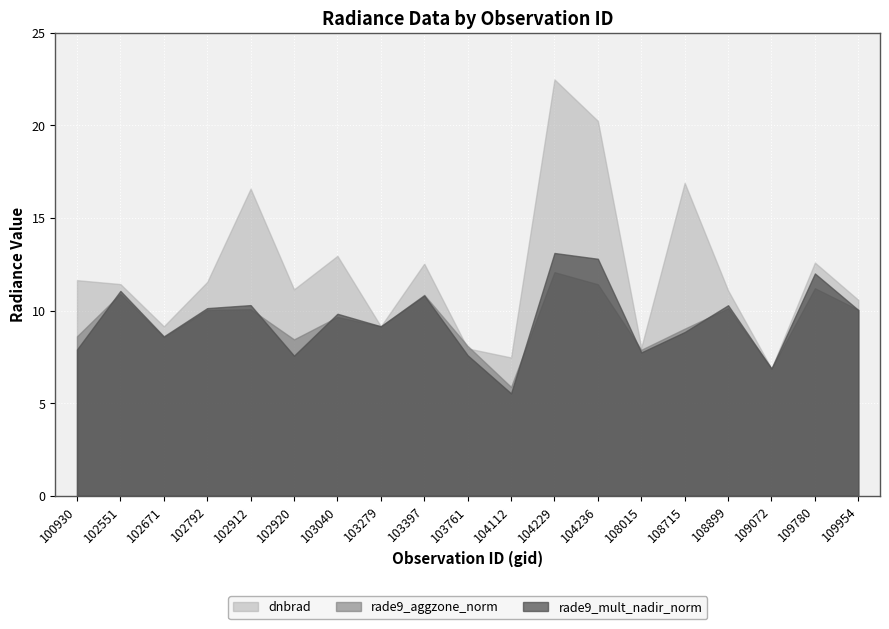

What is the average value of the rade9_aggzone_norm series?

9.4